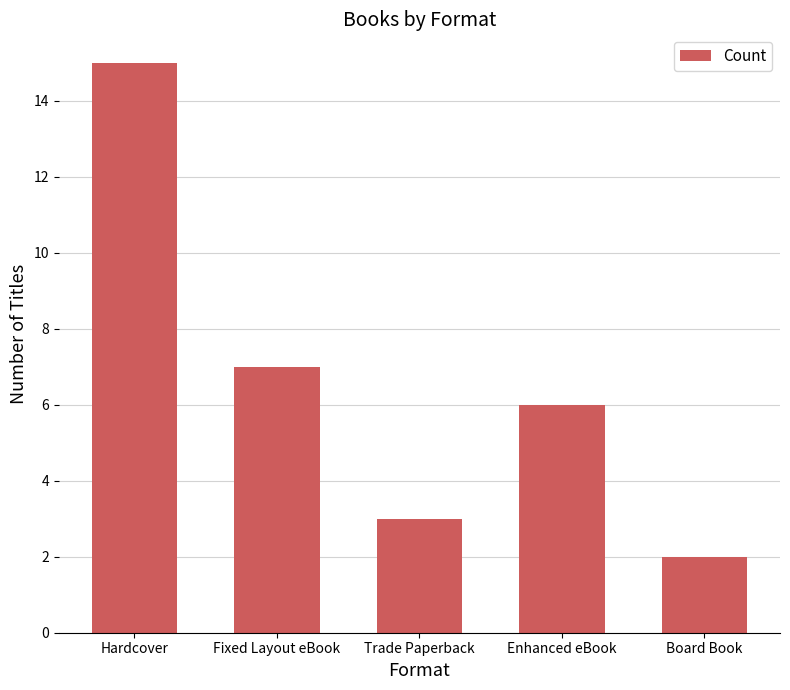

List the labels in order of value, largest first.

Hardcover, Fixed Layout eBook, Enhanced eBook, Trade Paperback, Board Book